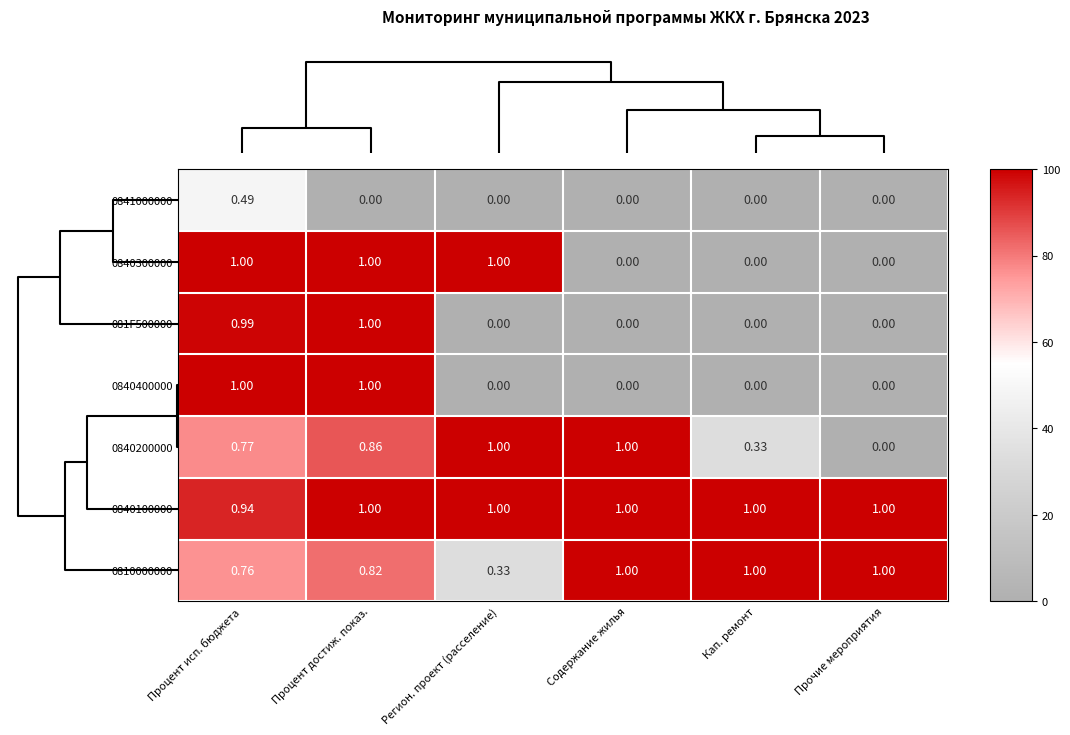

At which label does 081F500000 reach its peak?

Процент достиж. показ.